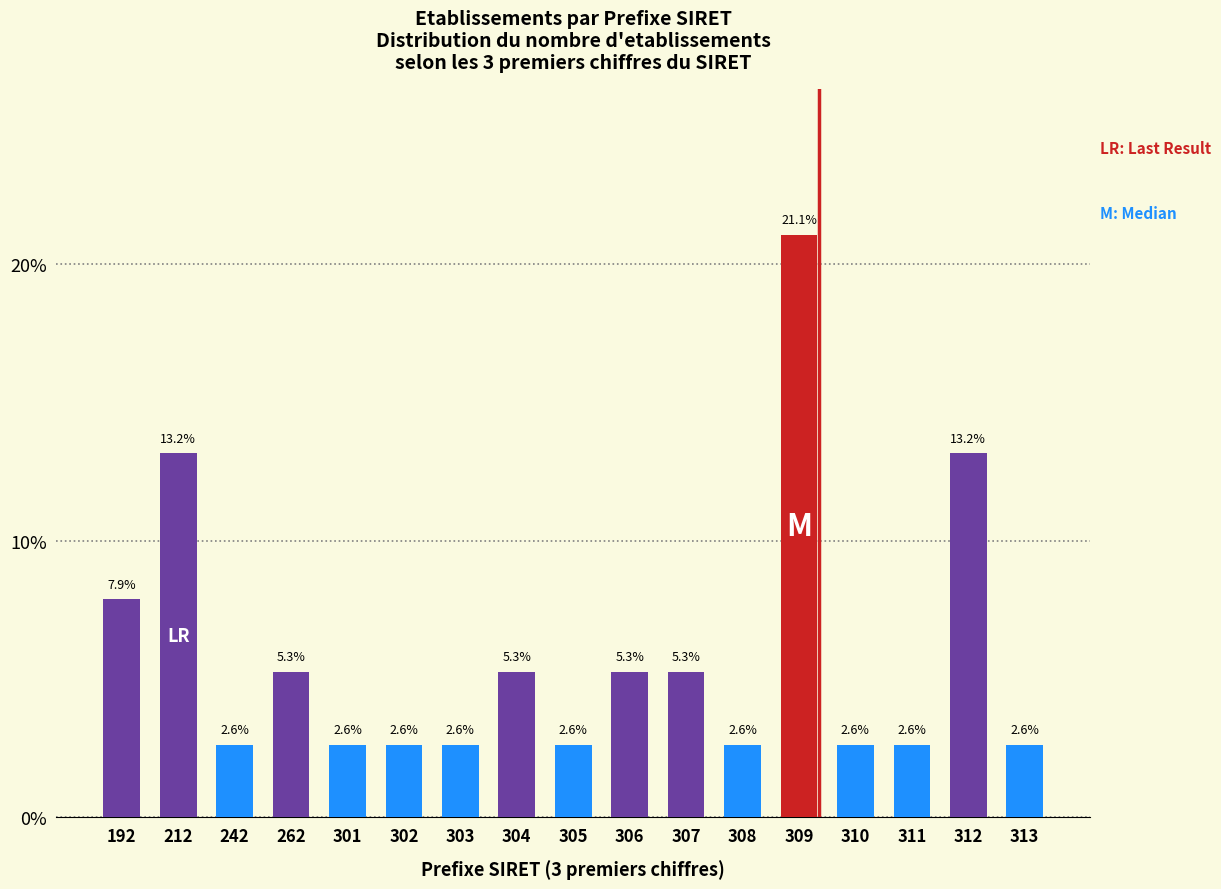

Reading right to left, extract all data points from this chart.

313=2.6	312=13.2	311=2.6	310=2.6	309=21.1	308=2.6	307=5.3	306=5.3	305=2.6	304=5.3	303=2.6	302=2.6	301=2.6	262=5.3	242=2.6	212=13.2	192=7.9